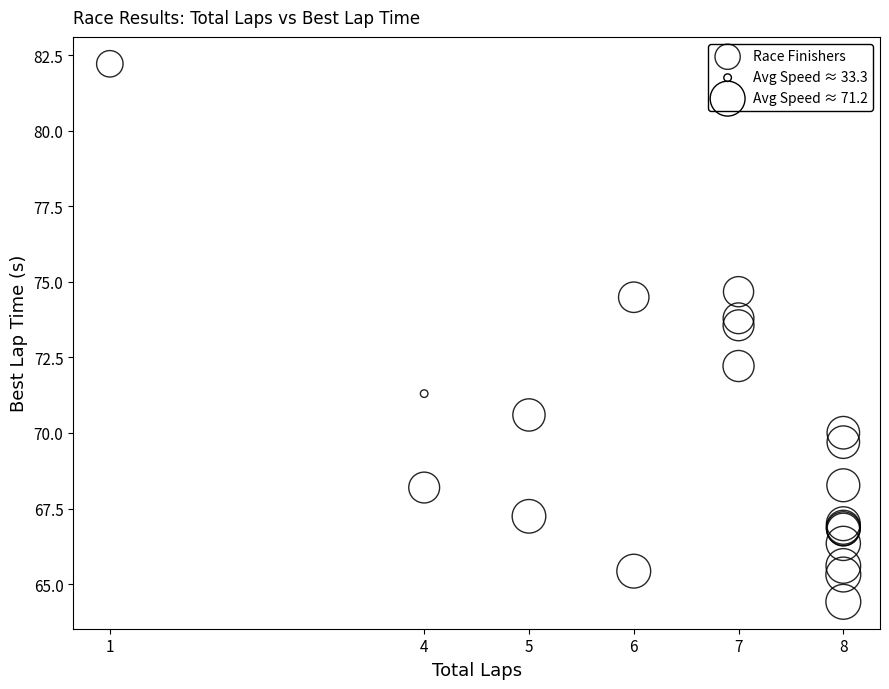

What Y value in the scatter plot is closest to 73?

73.6